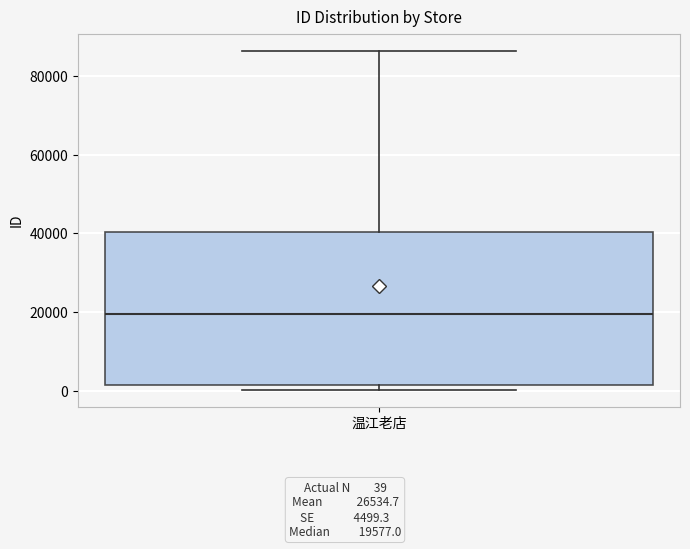

Transcribe this box plot: give where the median line is, the range the box spans, and where the two whiskers end, as read against the y-axis. The values are not printed on the chart, so give them approximately, as read against the axis.

median 20000, box 2000 to 40000, whiskers 0 to 86000